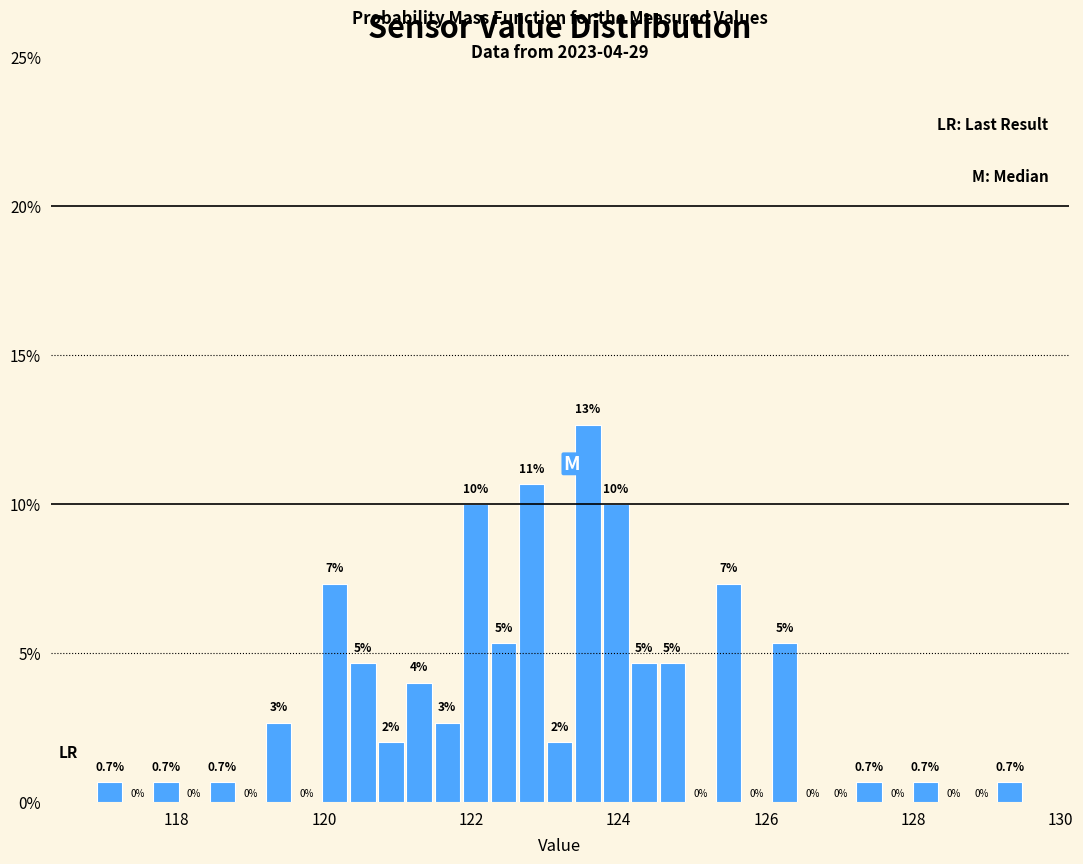

Around what value on the x-axis is the tallest bar? Give the approximate position of its centre, as read against the axis.

123.6